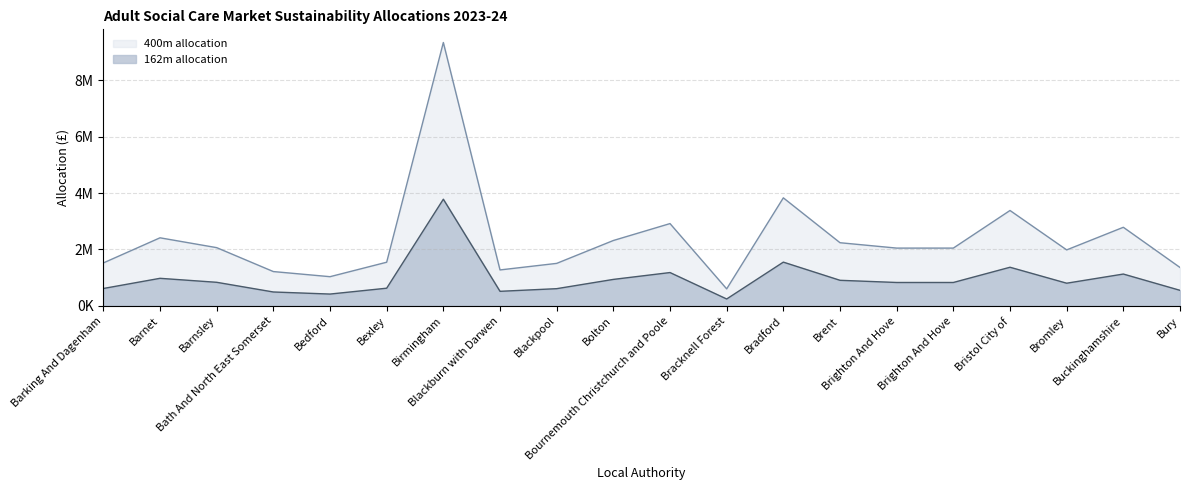

At how many categories does at least one series exceed 7859734?

1